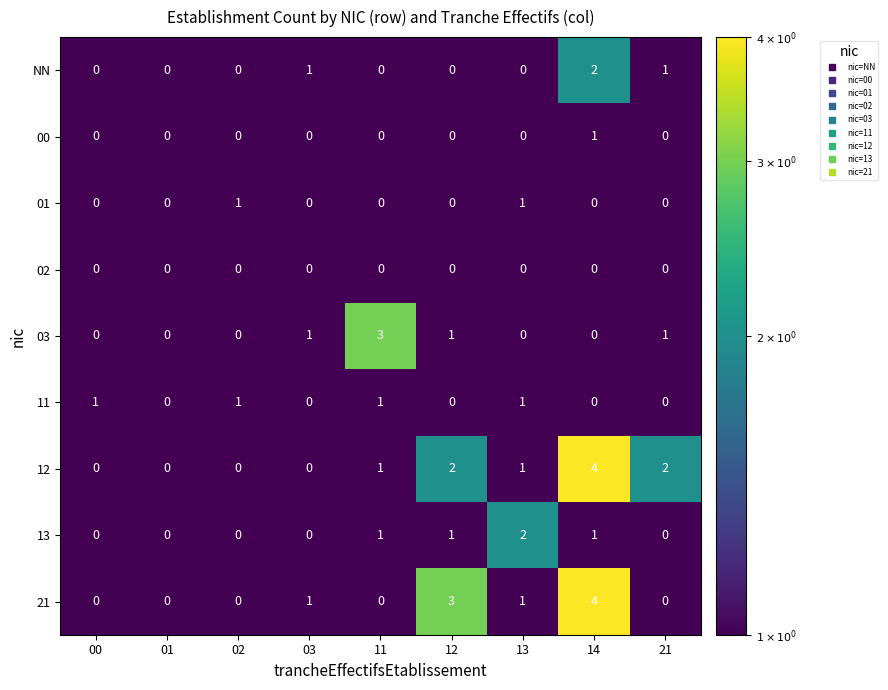

How many 00 values are between 0 and 1?

9